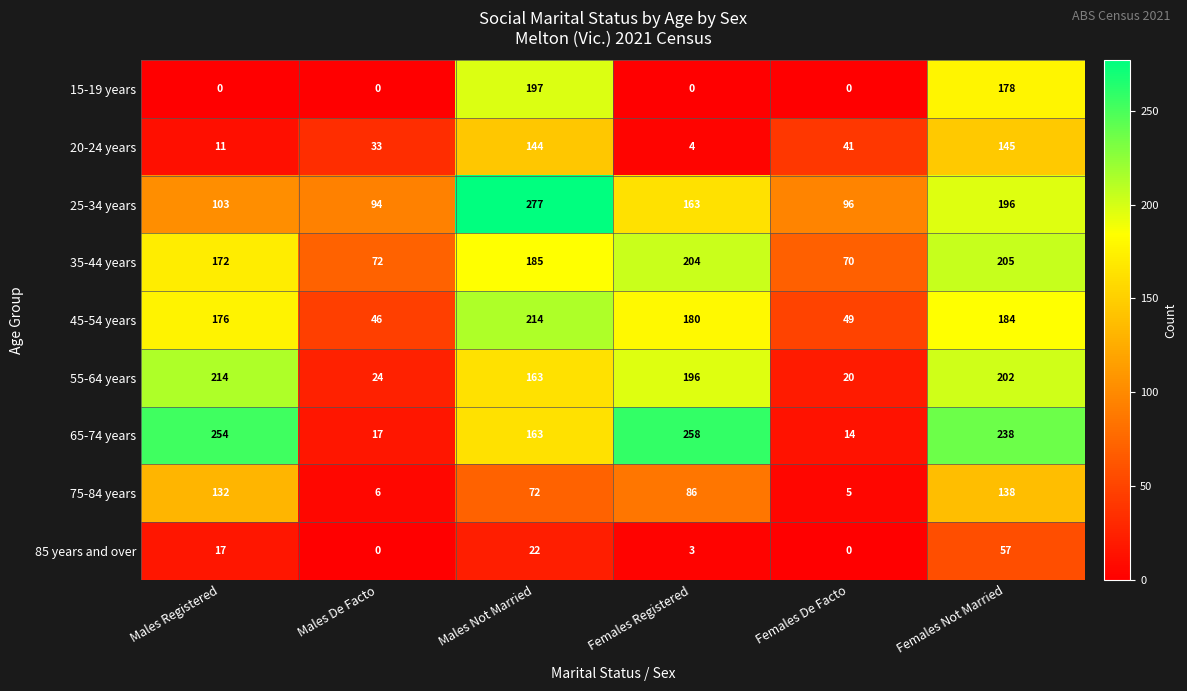

At which label does 25-34 years first exceed 163?

Males Not Married